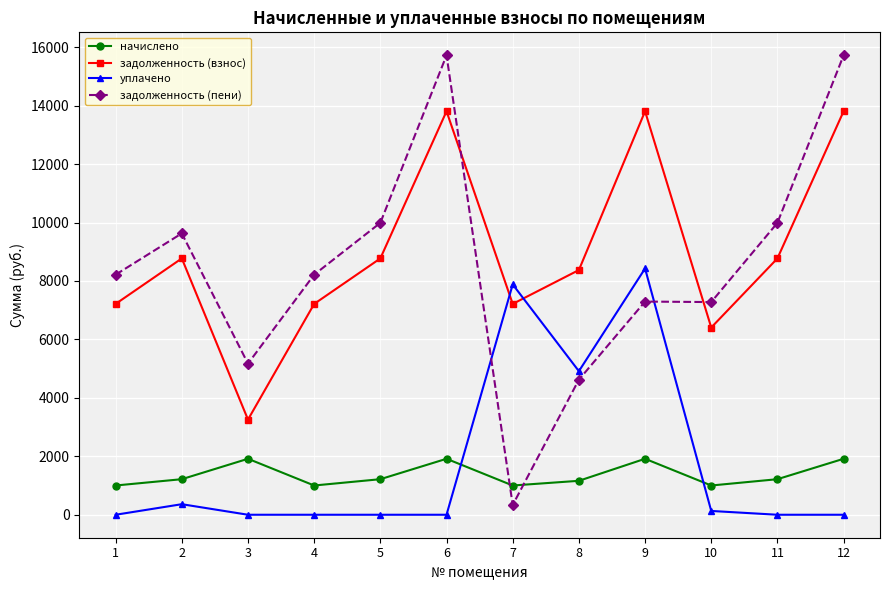

What is the value of the задолженность (взнос) point at the 4th from the left?

7214.5